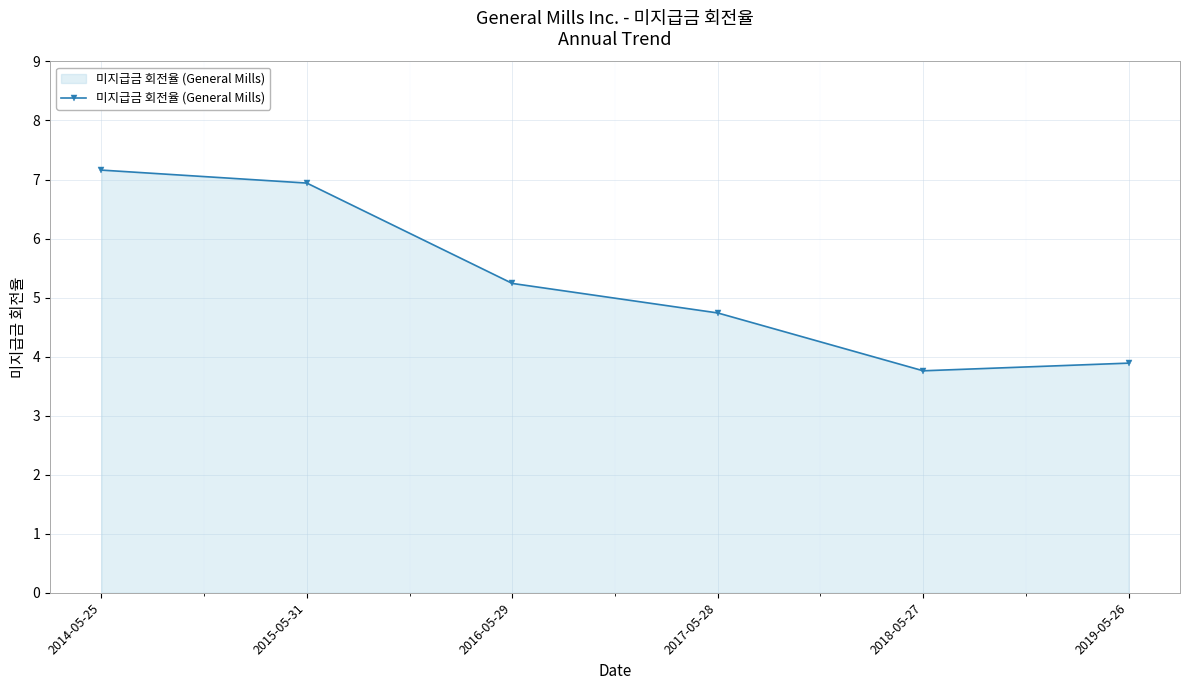

Rank the categories by value from highest to lowest.

2014-05-25, 2015-05-31, 2016-05-29, 2017-05-28, 2019-05-26, 2018-05-27